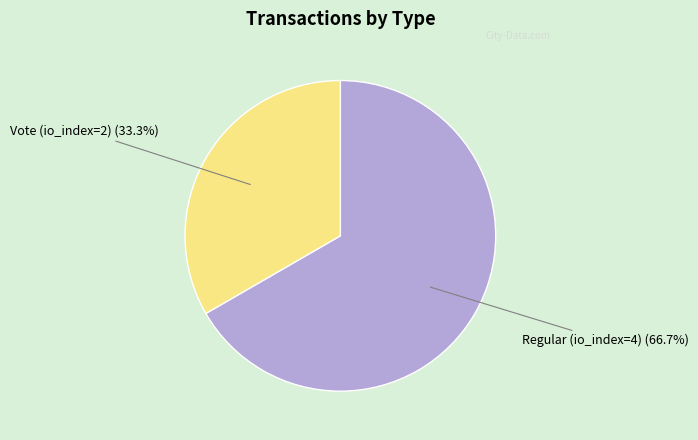

Which slice is the smallest?

Vote (io_index=2)